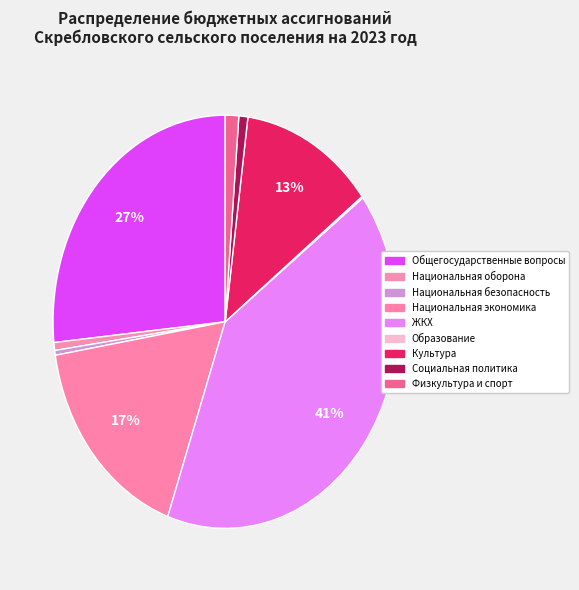

How many slices are in this pie chart?

9